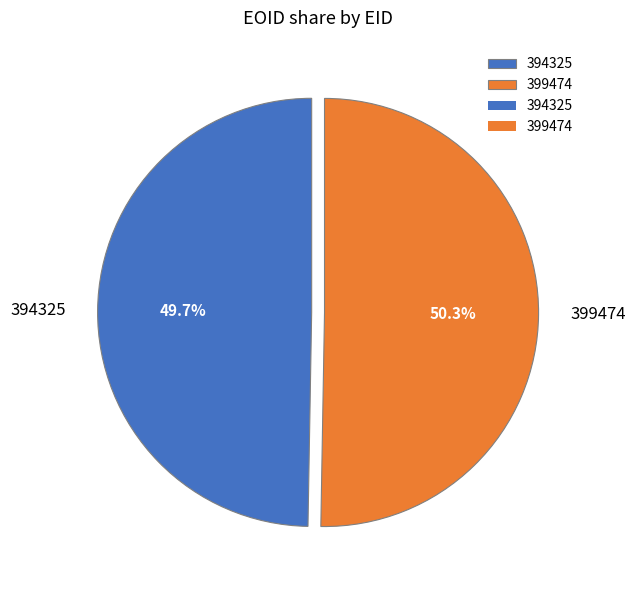

To the nearest percent, what is the difference between the 394325 and 399474 slice percentages?

1%